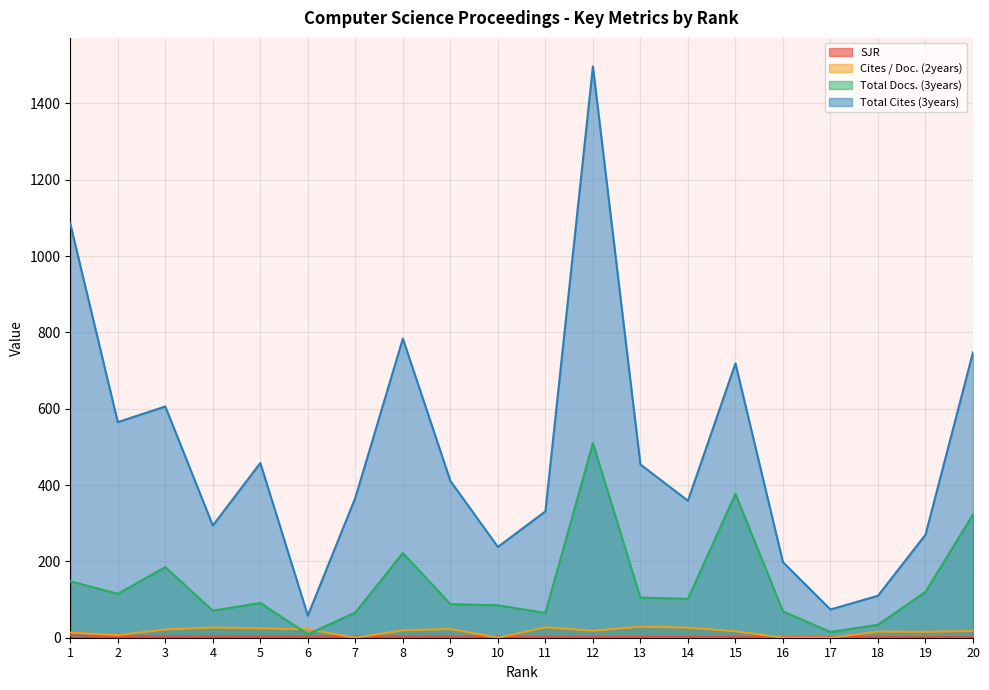

Which series has the largest total across all categories?

Total Cites (3years)